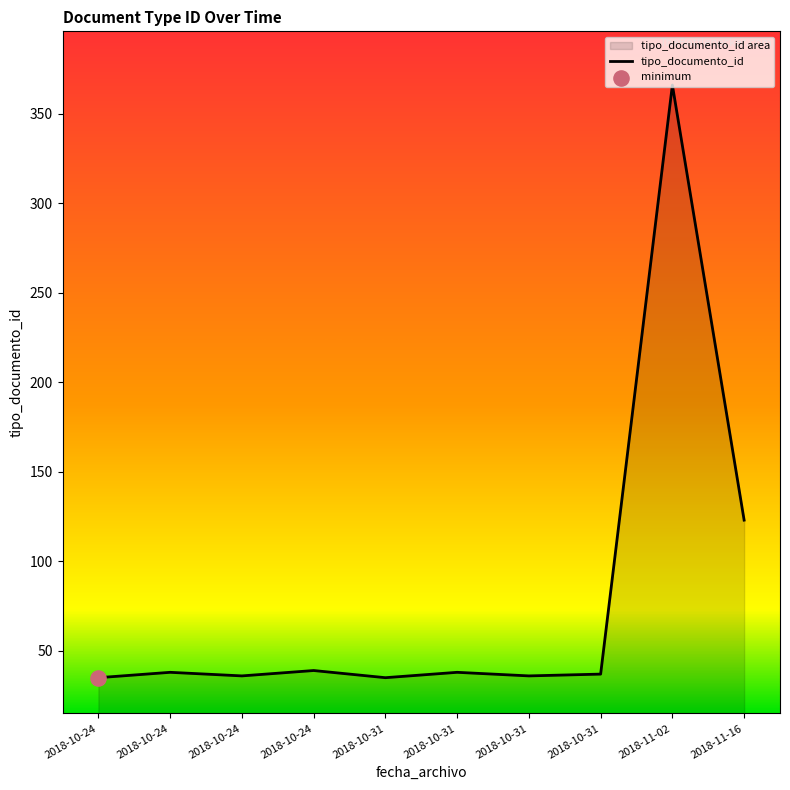

Which has a higher value, 2018-10-31 or 2018-10-31?

2018-10-31